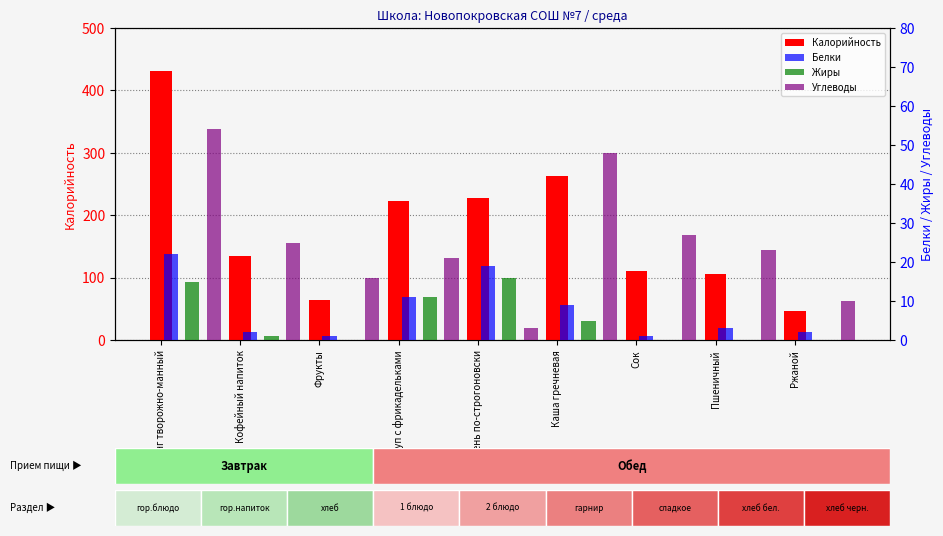

Between Каша гречневая and Ржаной, which series saw the biggest shift?

Калорийность